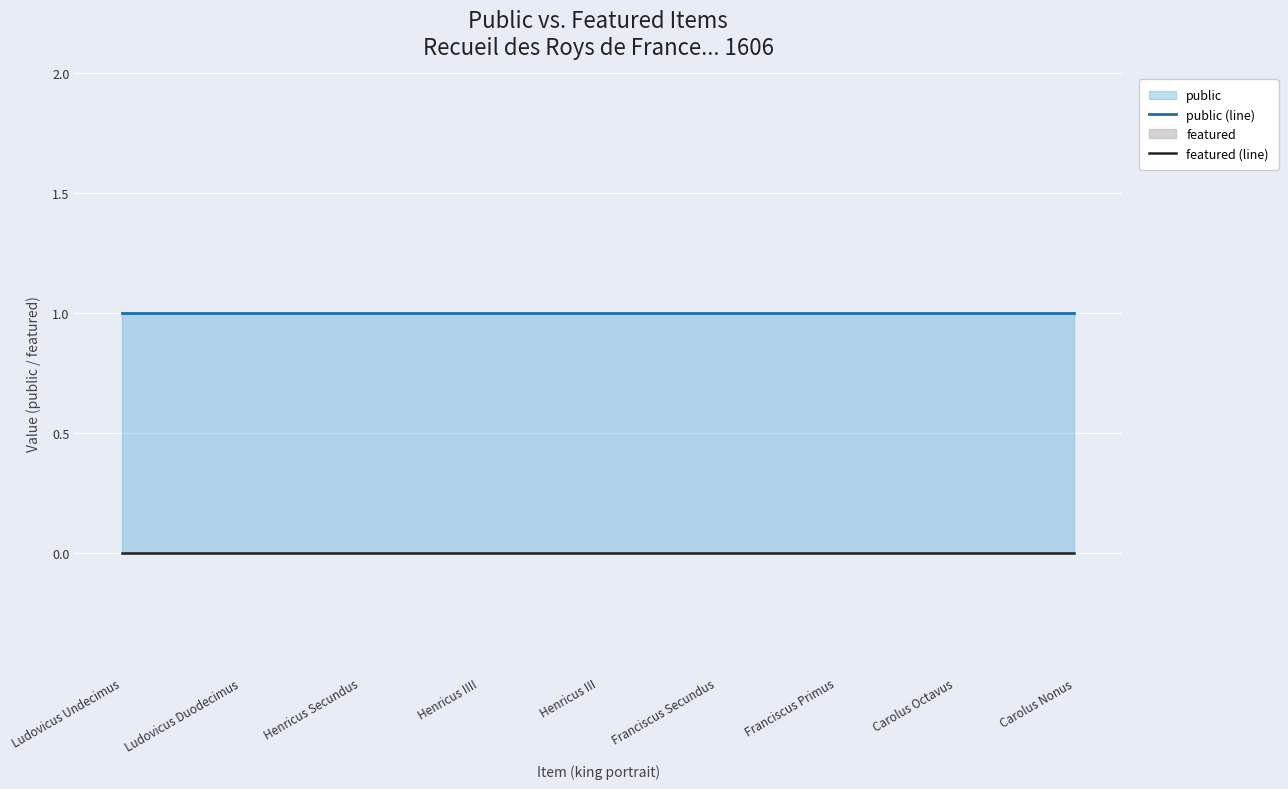

What is the value of the public (line) point at the 8th from the left?

1